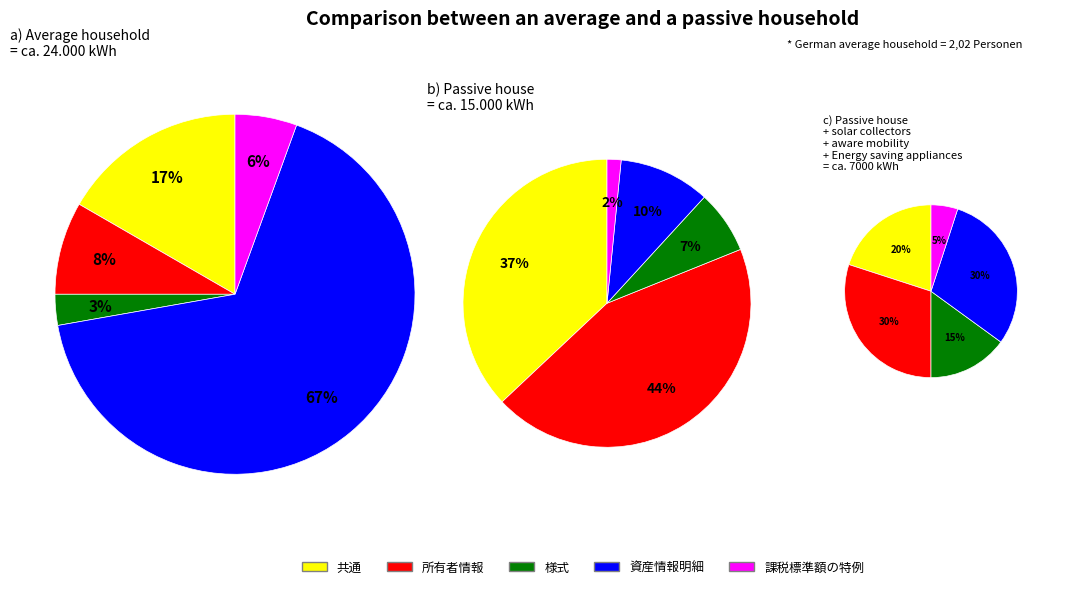

To the nearest percent, what portion does 所有者情報 represent?

8%